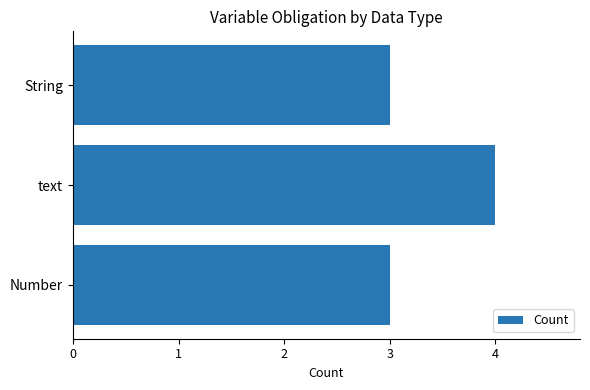

What is the sum of the values at Number and text?

7